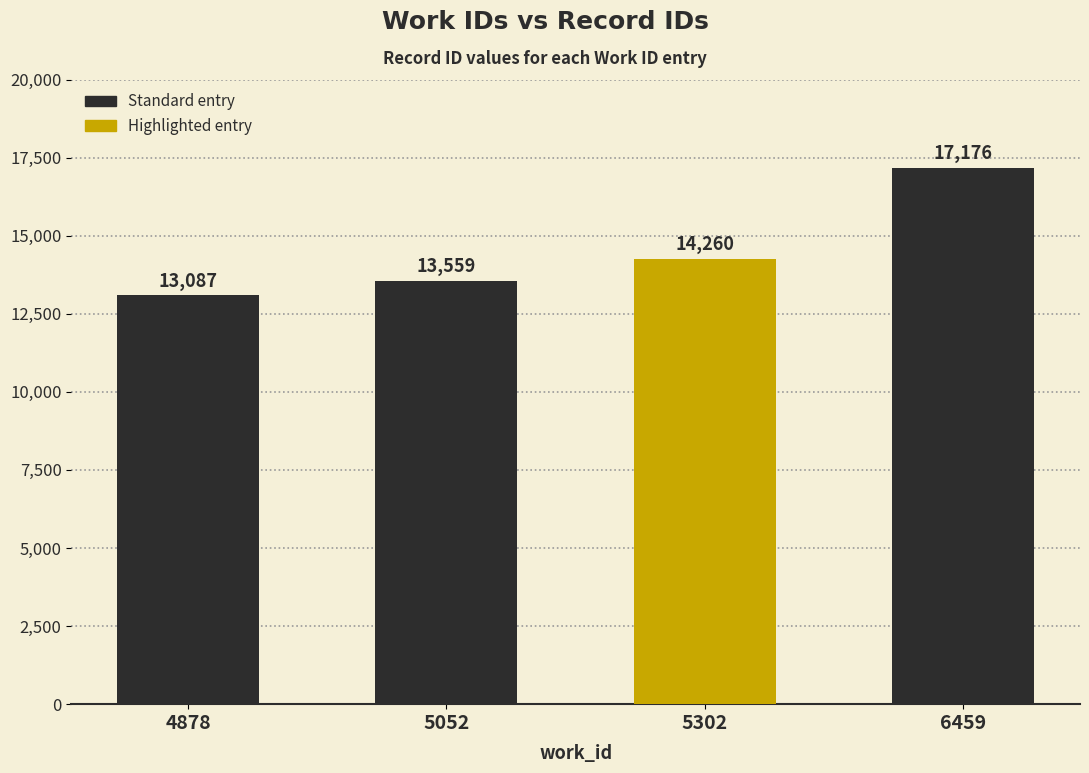

The value at 5302 is 24838. True or false?

False